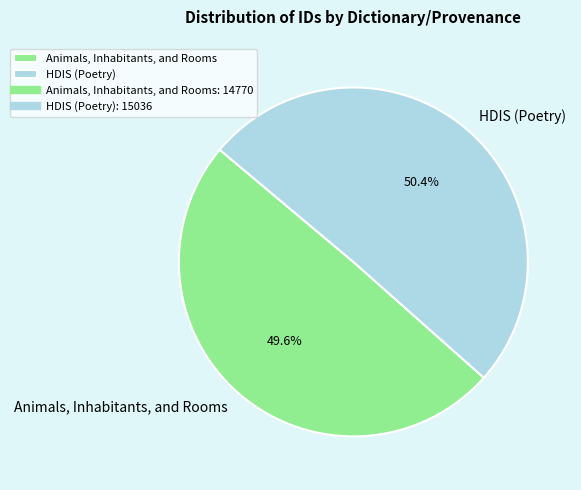

Does any single category account for the majority?

Yes